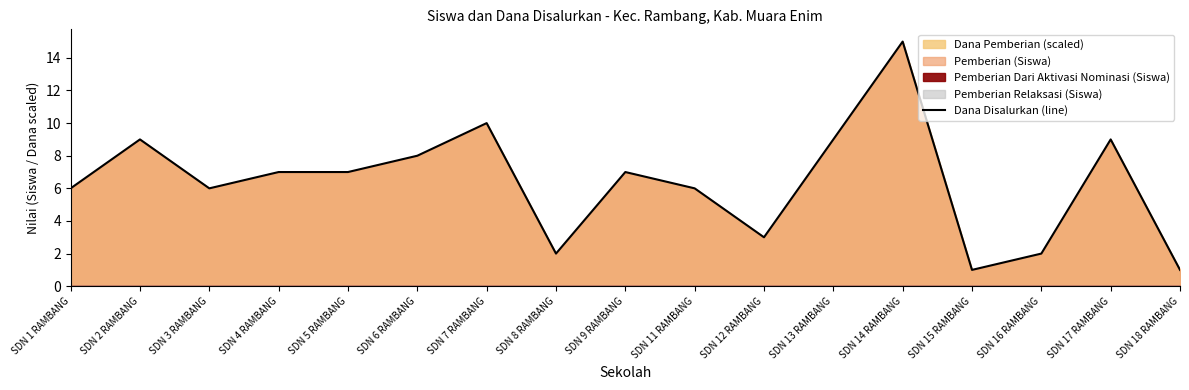

What is the difference between the maximum and minimum values?

14